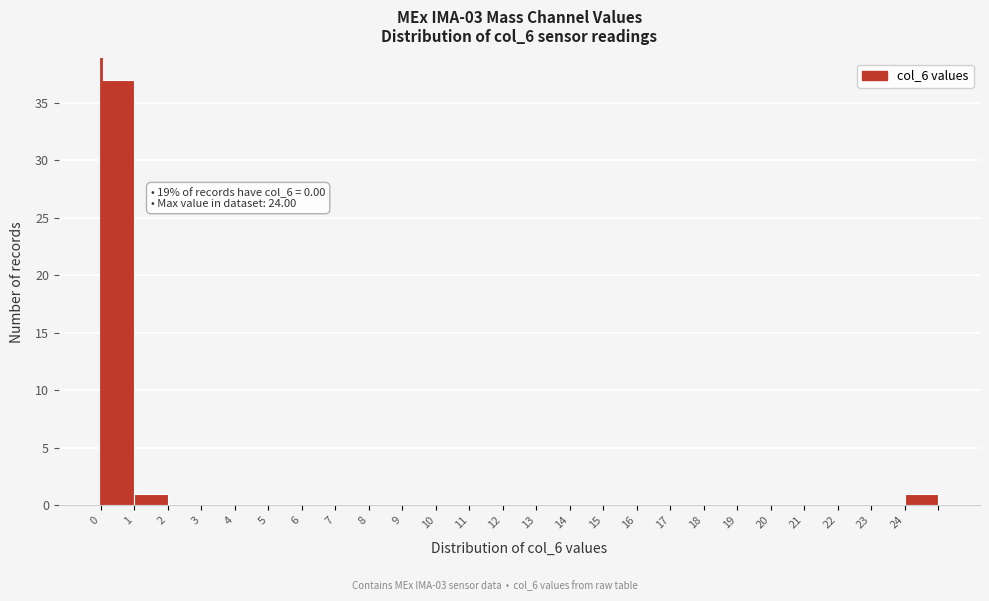

Over which range of the x-axis is the bar tallest?

0 to 1